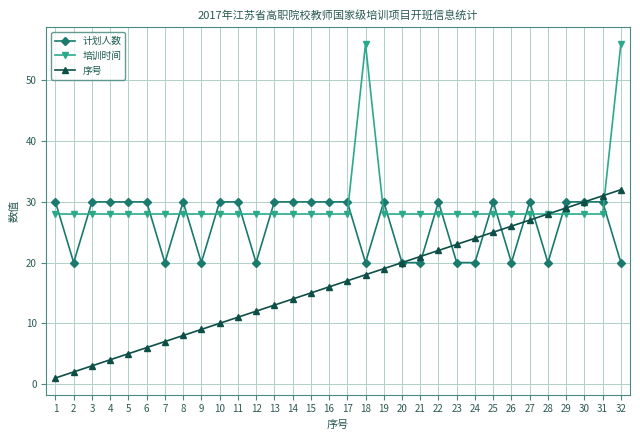

Which category has the lowest value in the 序号 series?

1